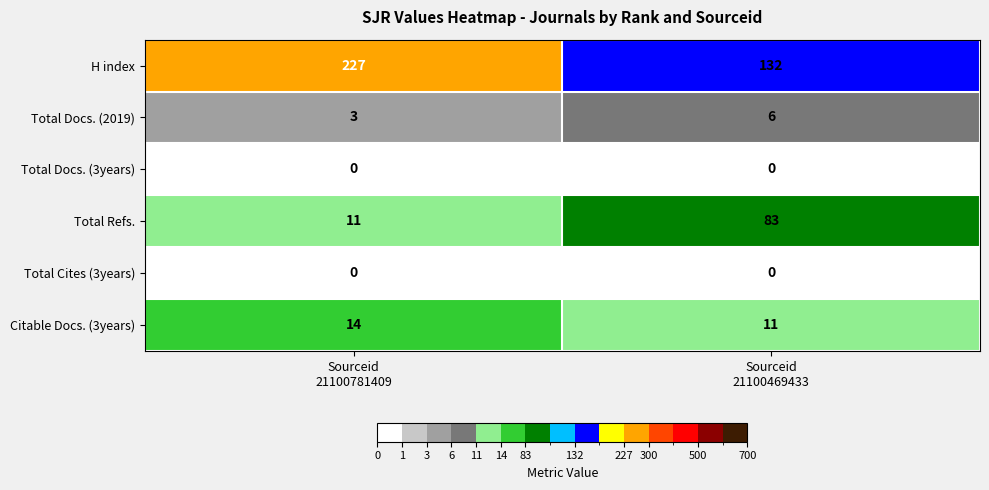

Which series changed the most between Sourceid
21100781409 and Sourceid
21100469433?

H index